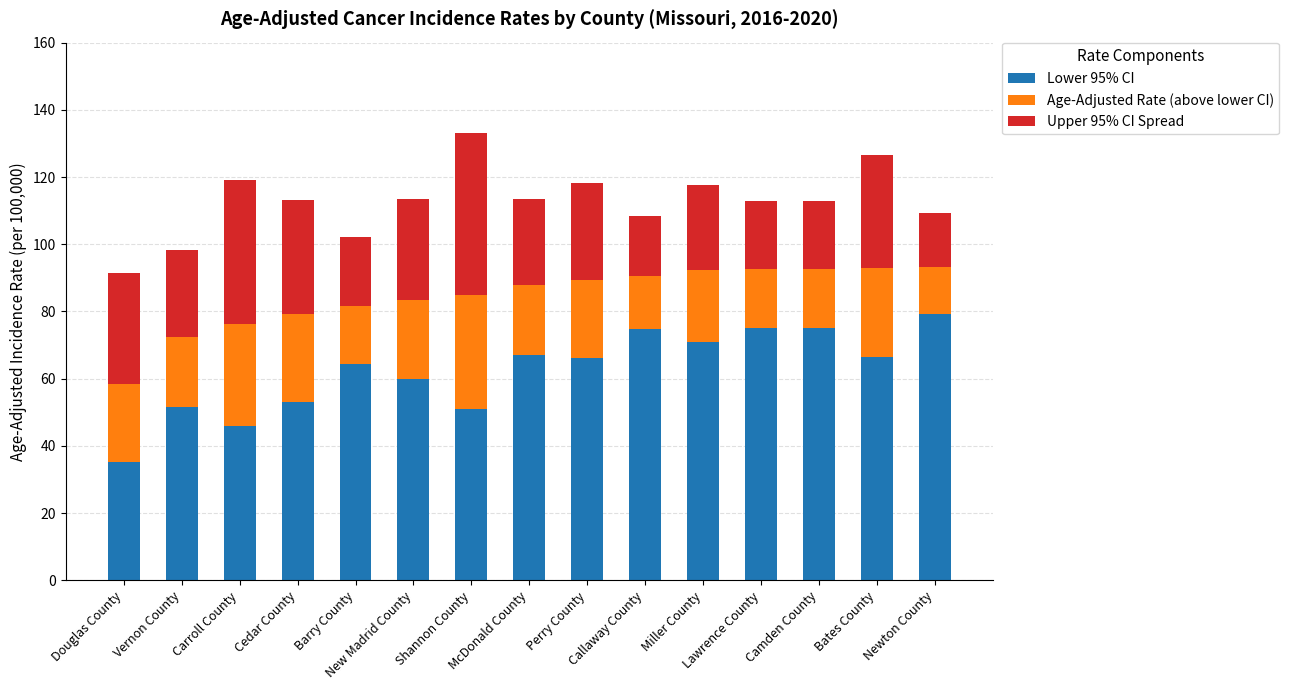

What is the average value of the Lower 95% CI series?

62.4